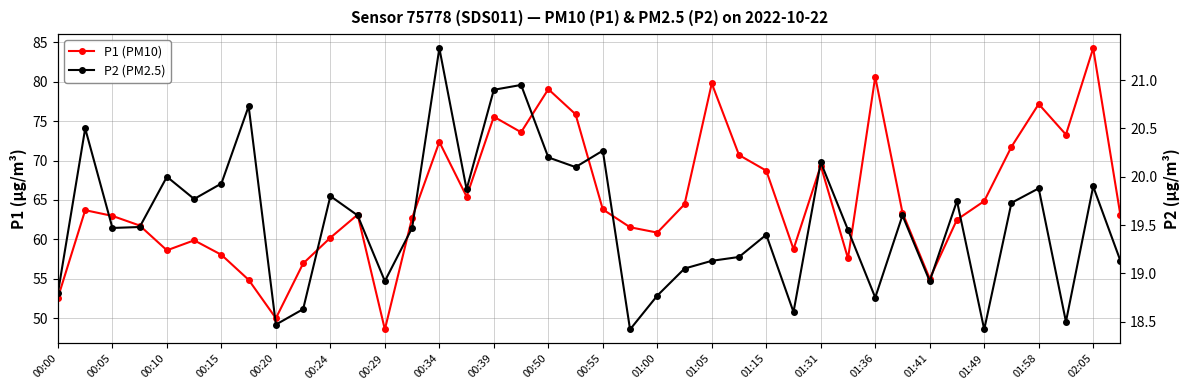

The value of P2 (PM2.5) at 00:34 is 6.4. True or false?

False